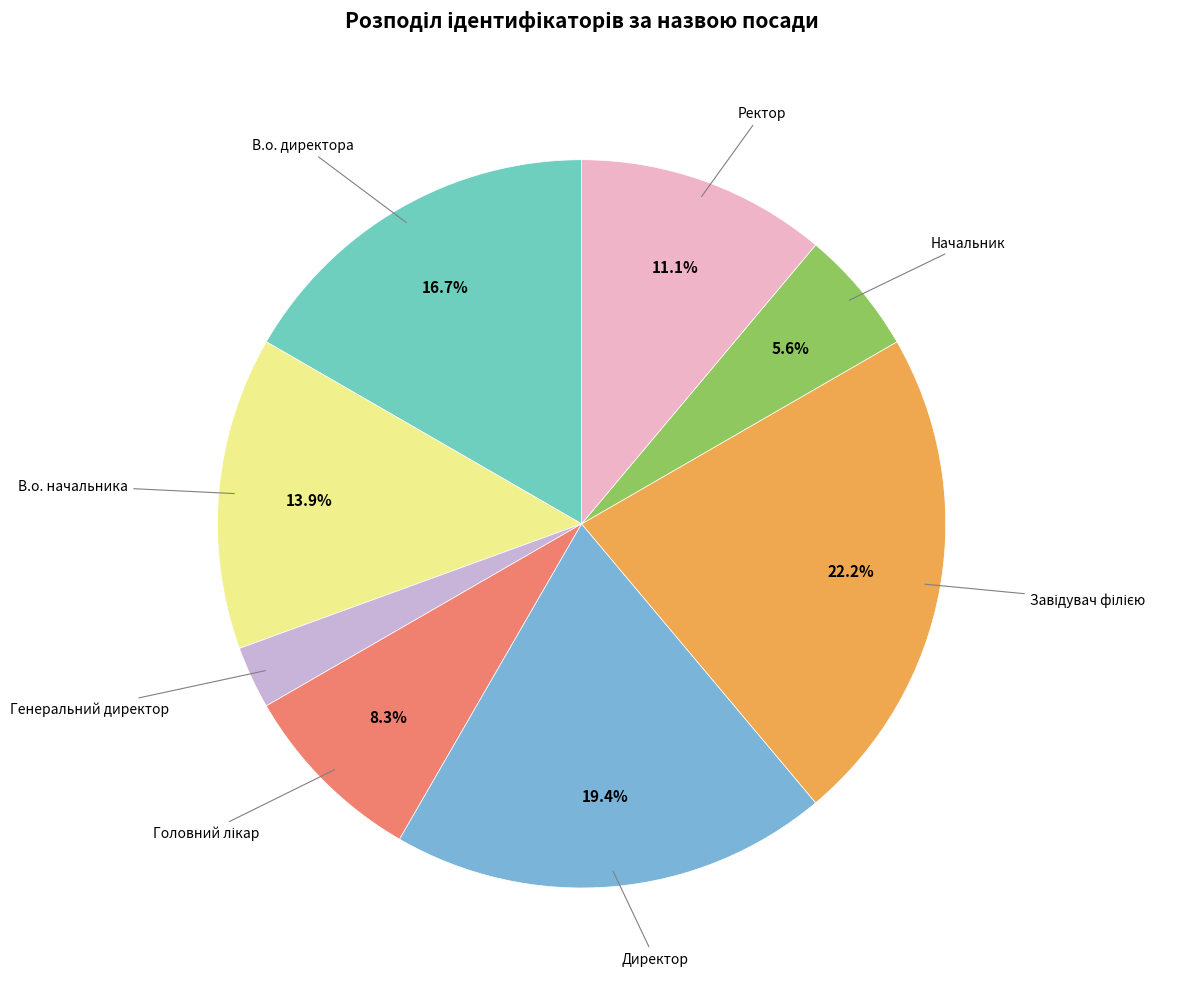

Count the number of slices in the pie.

8